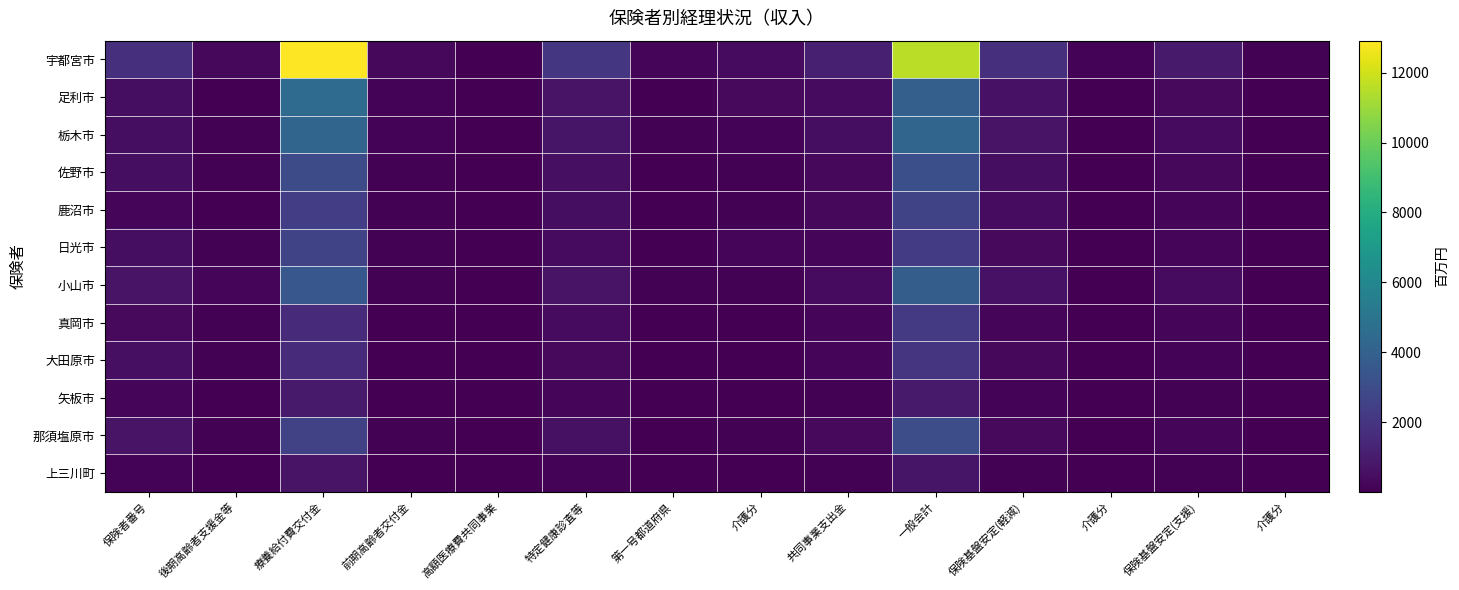

Which label corresponds to the largest value in the chart?

療養給付費交付金